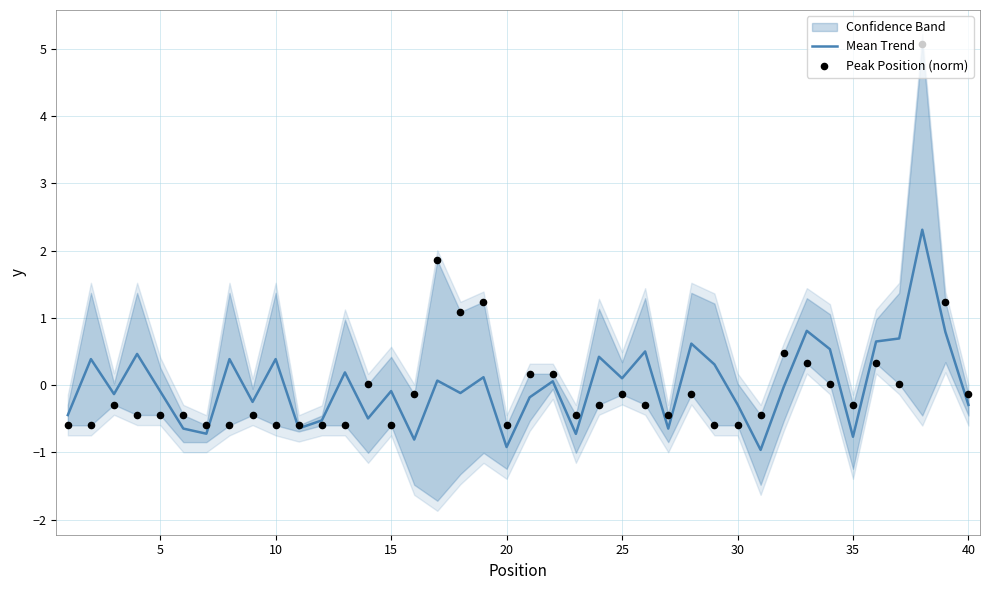

At how many categories does at least one series exceed 4?

1